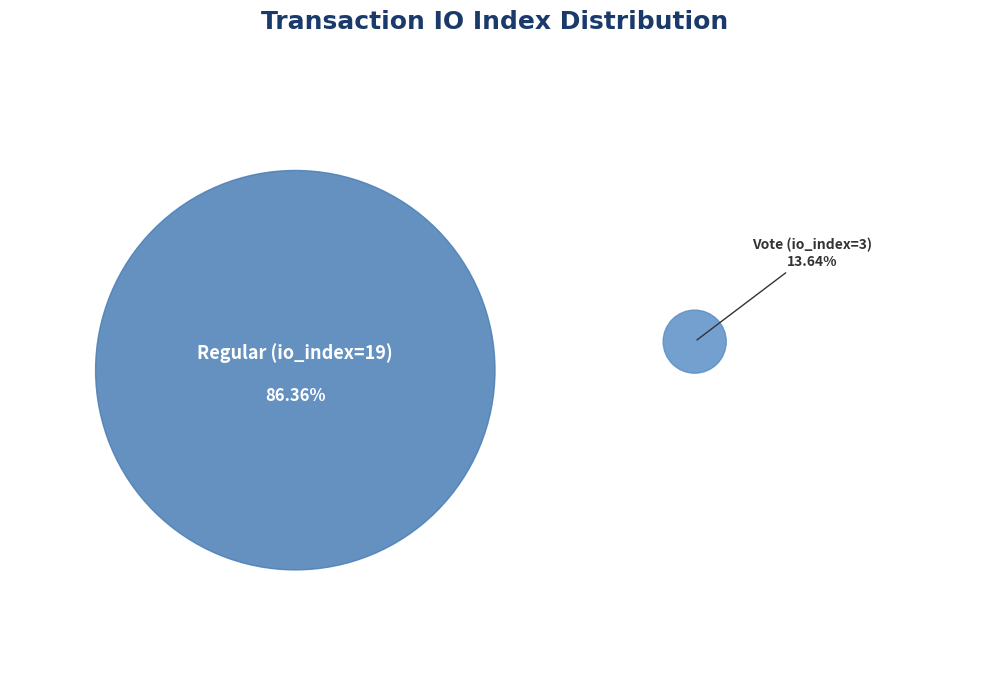

Rank the categories by value from highest to lowest.

Regular (io_index=19), Vote (io_index=3)